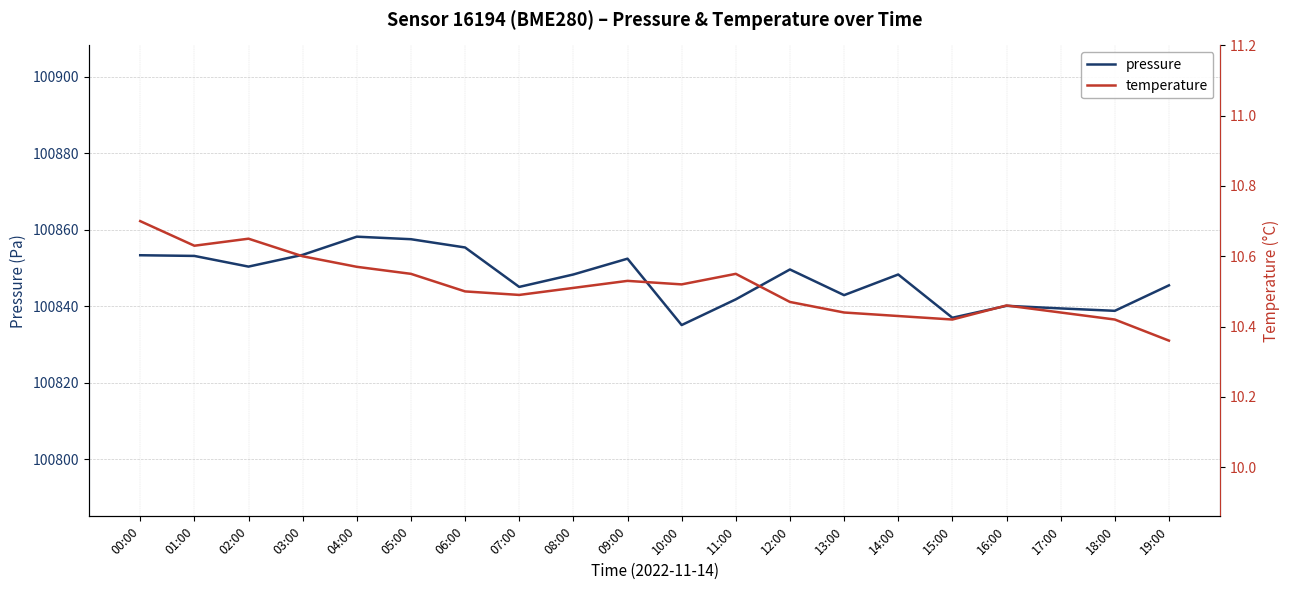

What is the label of the 11th point from the left?

10:00